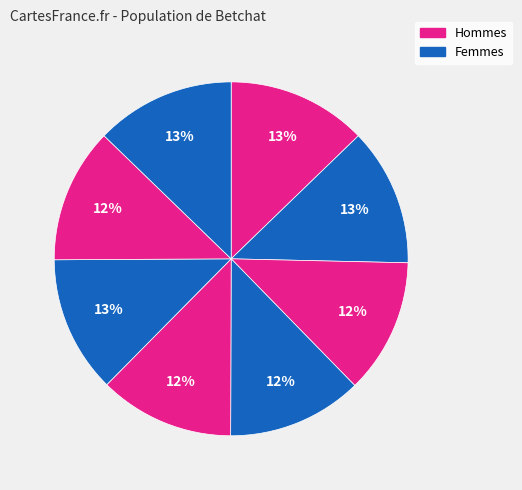

Count the number of slices in the pie.

8